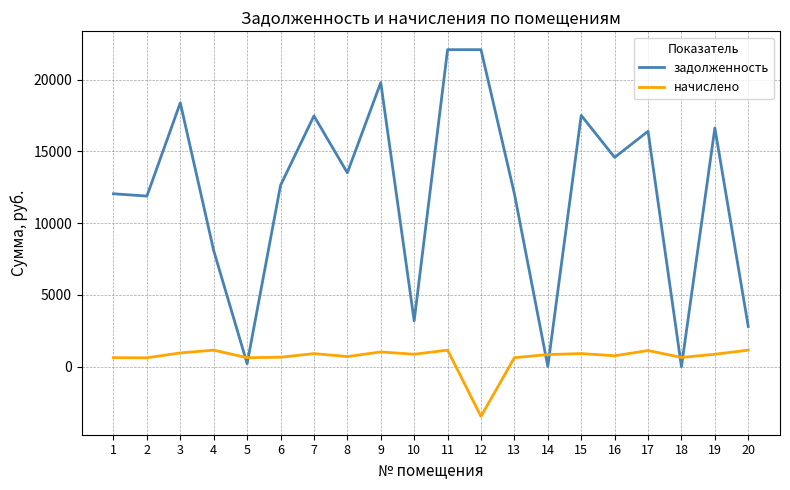

What is the highest value of the начислено series?

1156.7